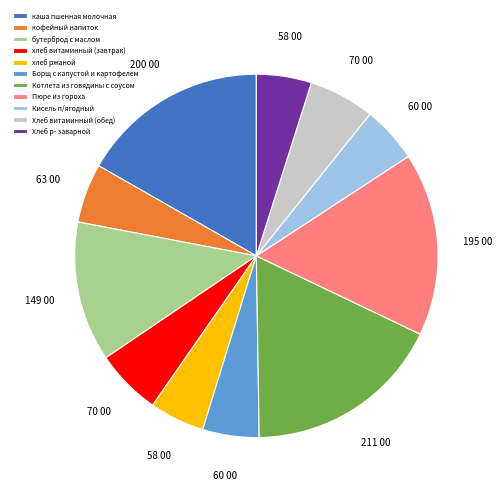

True or false: Кисель п/ягодный accounts for 1% of the total.

False